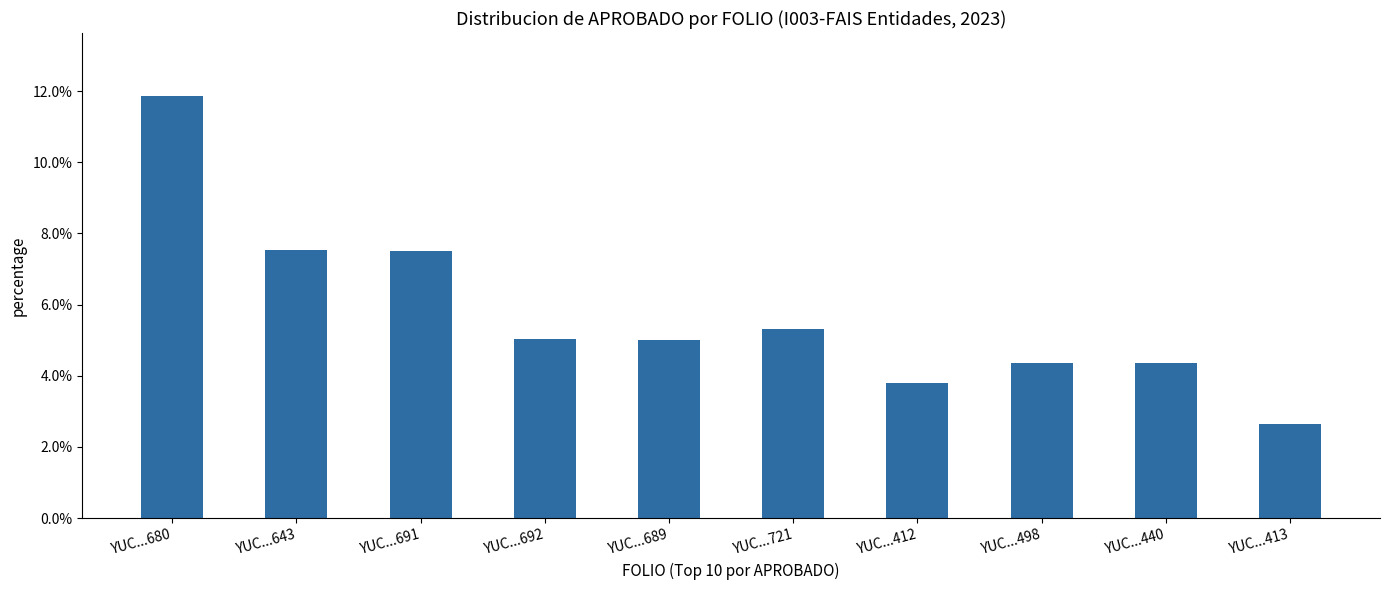

What is the maximum value shown in the chart?

11.9